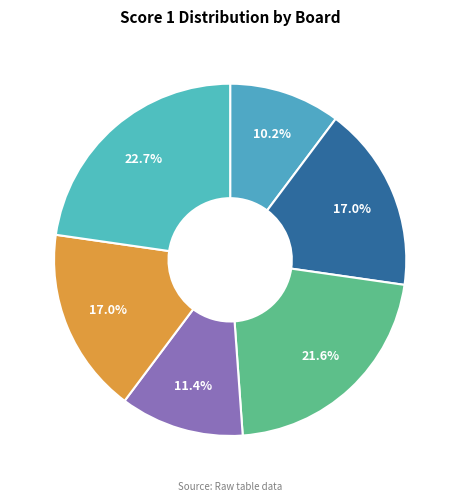

To the nearest percent, what is the average slice percentage?

17%